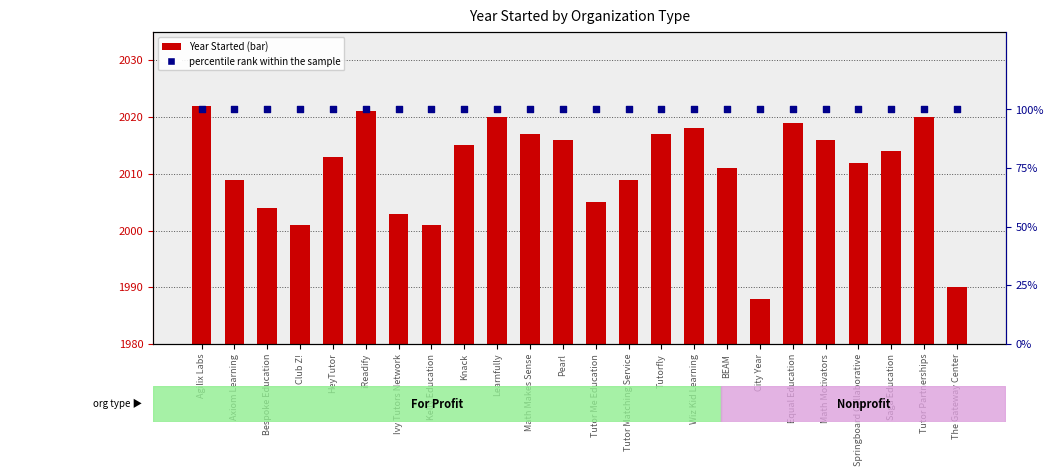

What is the total value across all series at Agilix Labs?

142